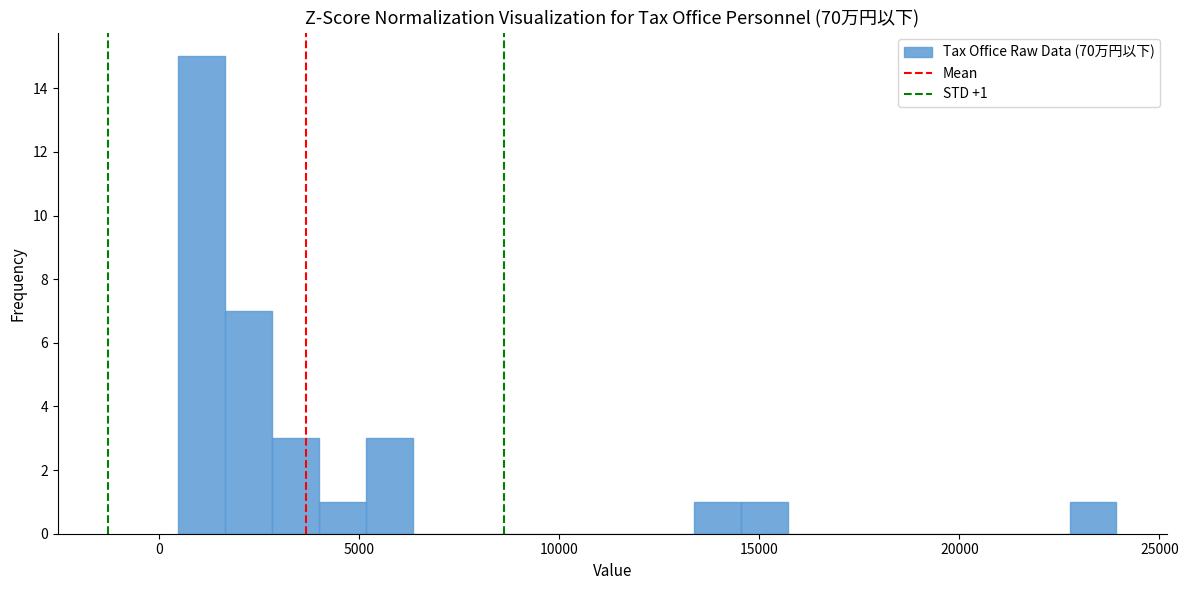

Read against the x-axis, roughly where is the centre of the tallest bar?

1000